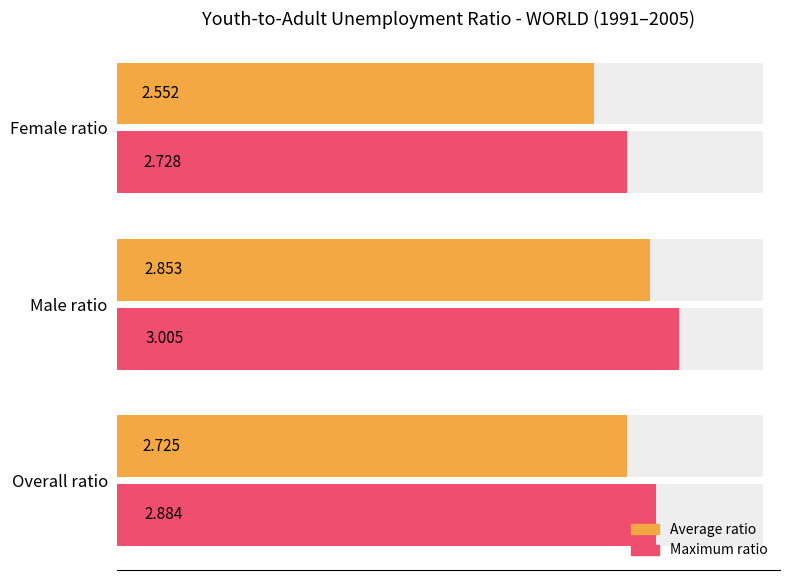

What is the difference between the second highest and minimum values in the Maximum ratio series?

0.2